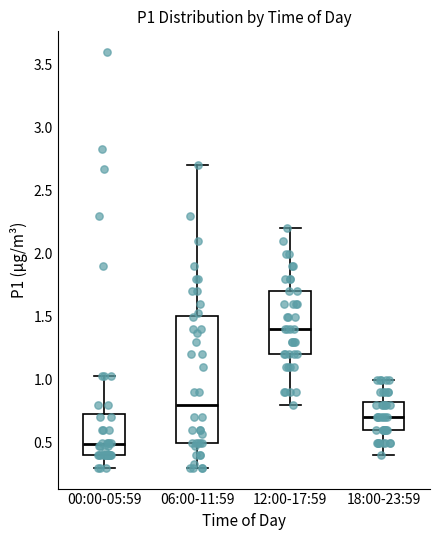

Reading left to right, transcribe this box plot: for each box, give where its median line is, the range the box spans, and where its two whiskers end, as read against the y-axis. The values are not printed on the chart, so give them approximately, as read against the axis.

00:00-05:59: median 0.50, box 0.40 to 0.75, whiskers 0.30 to 1.05
06:00-11:59: median 0.80, box 0.50 to 1.50, whiskers 0.30 to 2.70
12:00-17:59: median 1.40, box 1.20 to 1.70, whiskers 0.80 to 2.20
18:00-23:59: median 0.70, box 0.60 to 0.85, whiskers 0.40 to 1.00